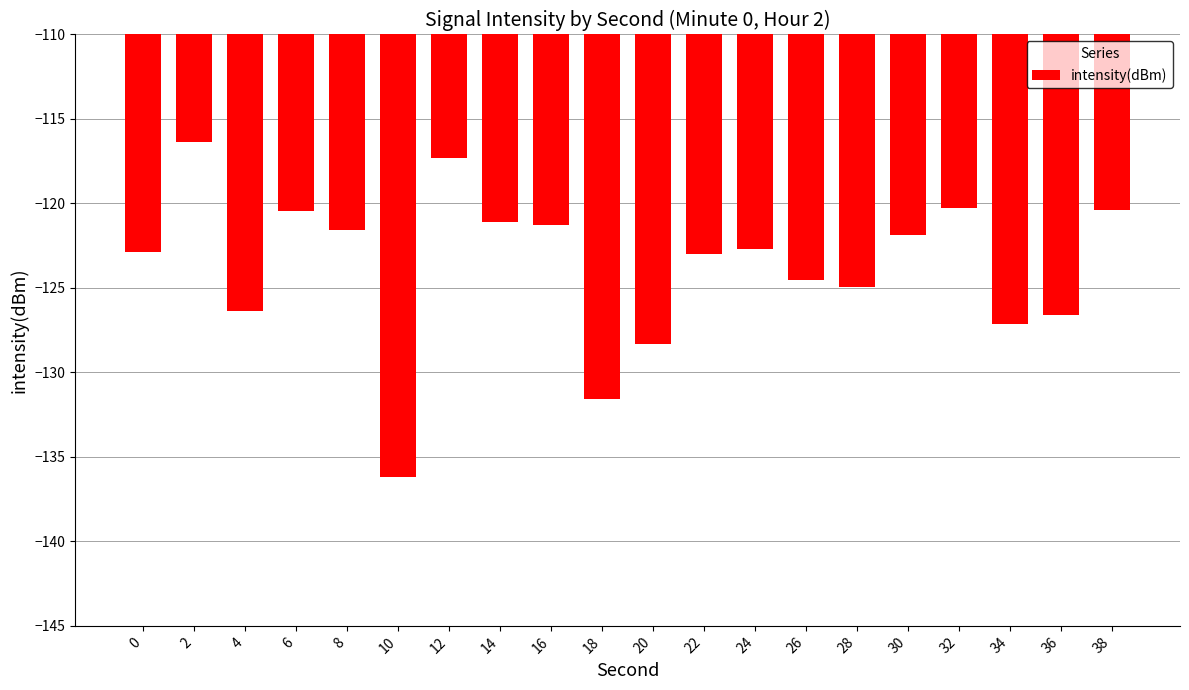

True or false: the data shows -116.3 at 2.

True